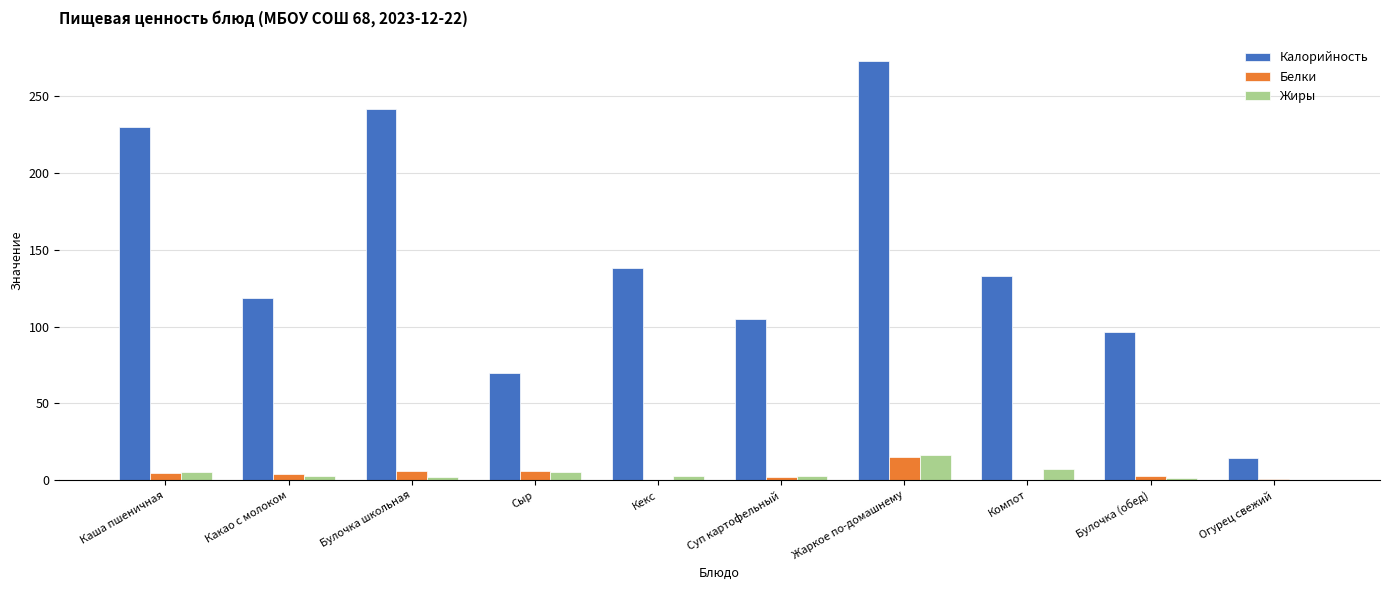

Is the value of Жиры at Кекс greater than the value of Калорийность at Сыр?

No